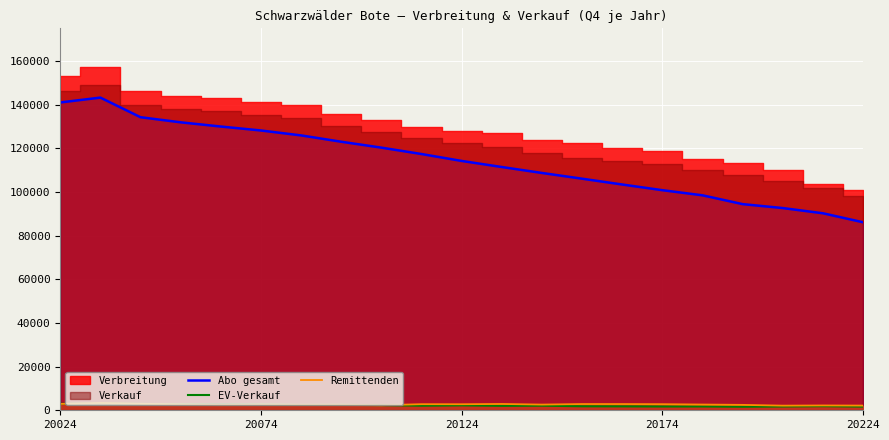

True or false: EV-Verkauf and Abo gesamt intersect in this chart.

False